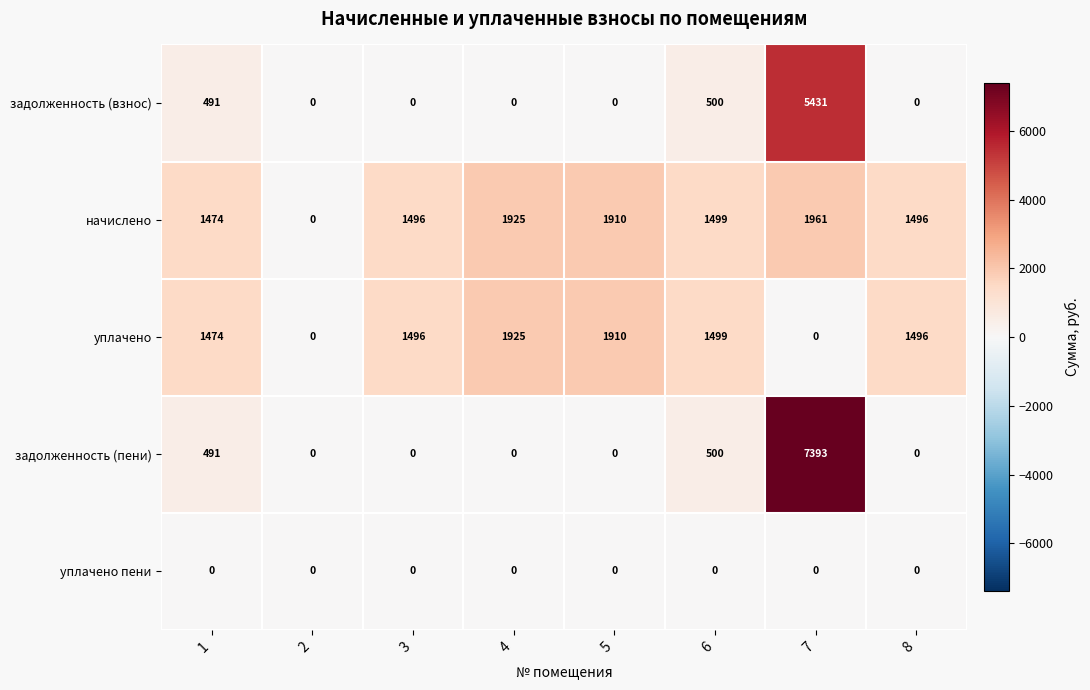

How many data points in уплачено are less than 1496?

3